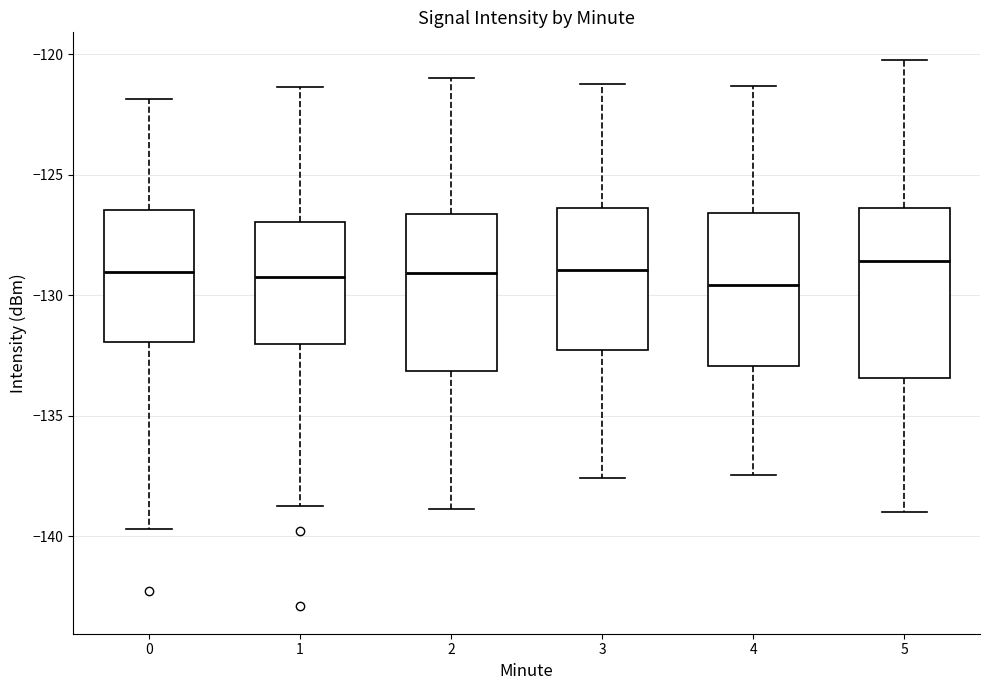

Where does the upper whisker of the box at x = 2 end on the y-axis? The values are not printed on the chart, so give them approximately, as read against the axis.

-121.0